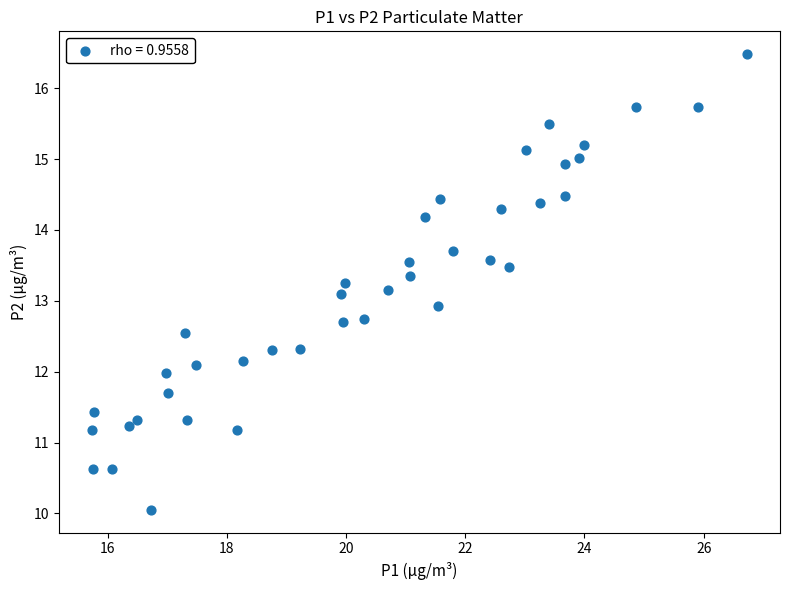

What is the range of X values (max minus min)?

11.0